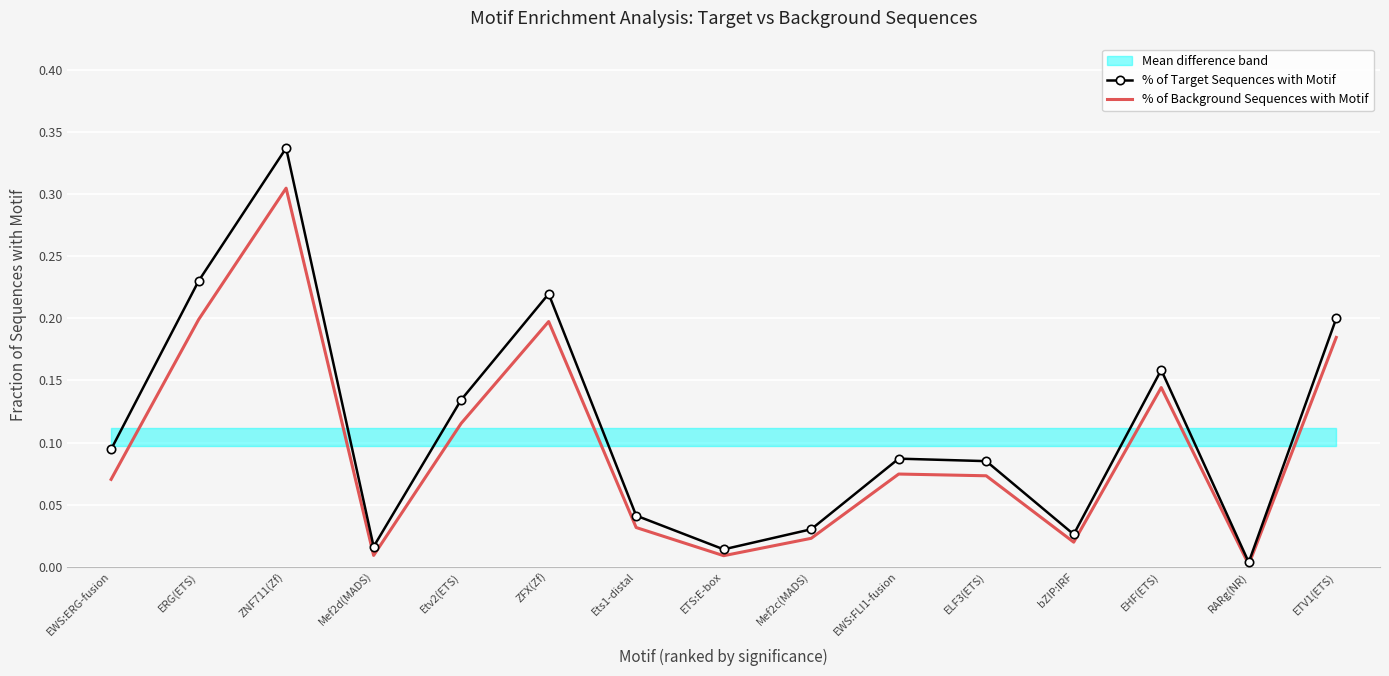

What is the difference between the maximum and minimum values in the % of Target Sequences with Motif series?

0.3